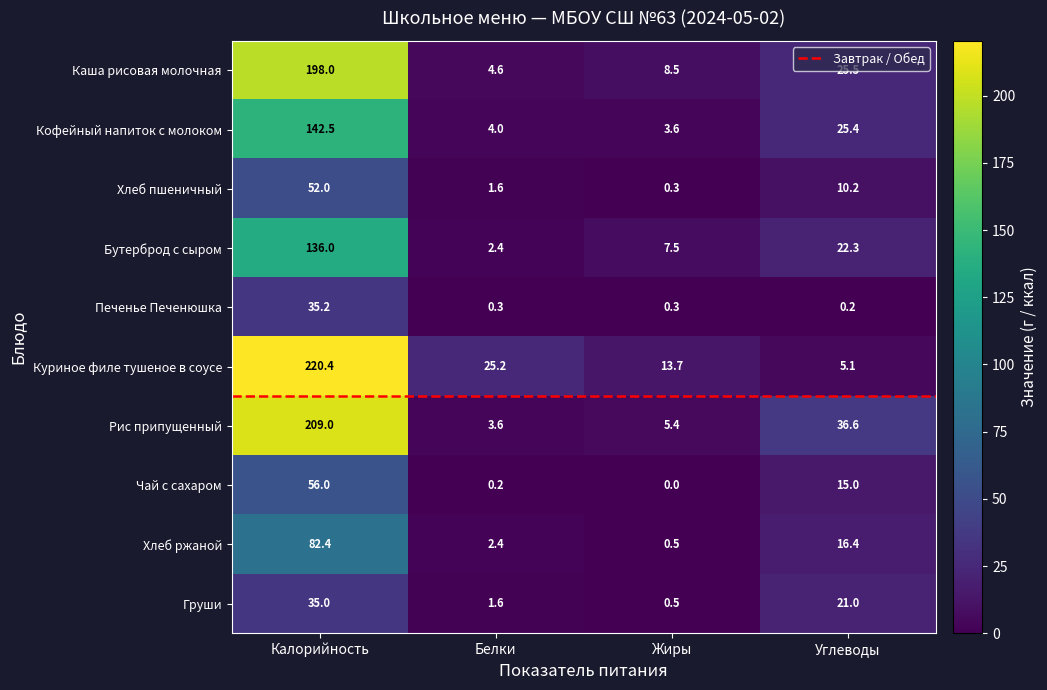

What is the spread (max minus min) of values at Калорийность?

185.4